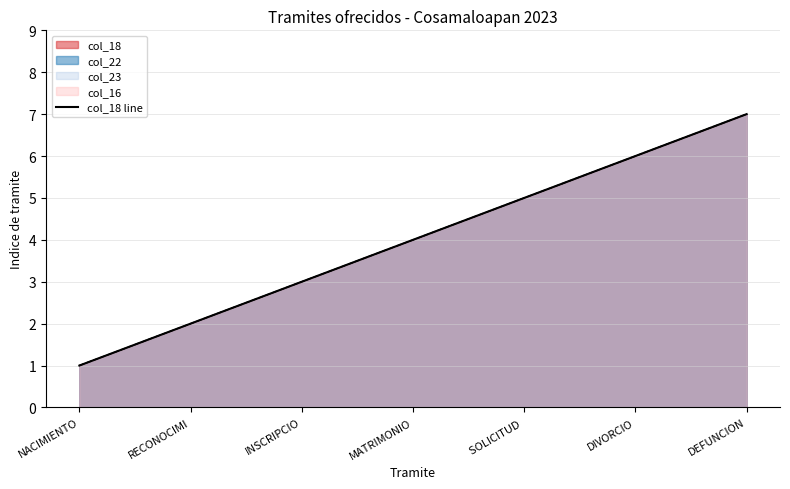

What is the difference between the maximum and minimum values?

6